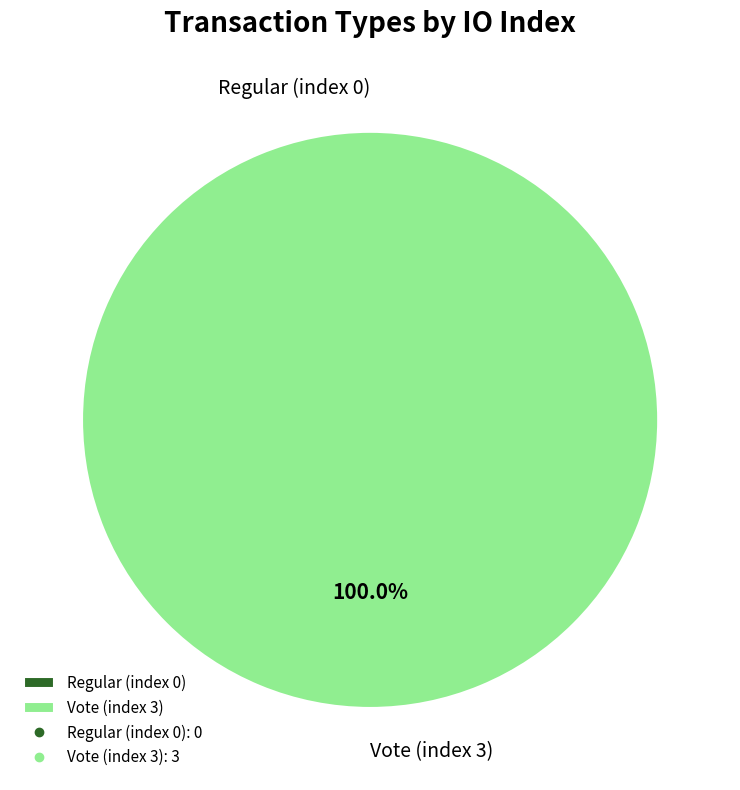

Which slice is the smallest?

Regular (index 0)